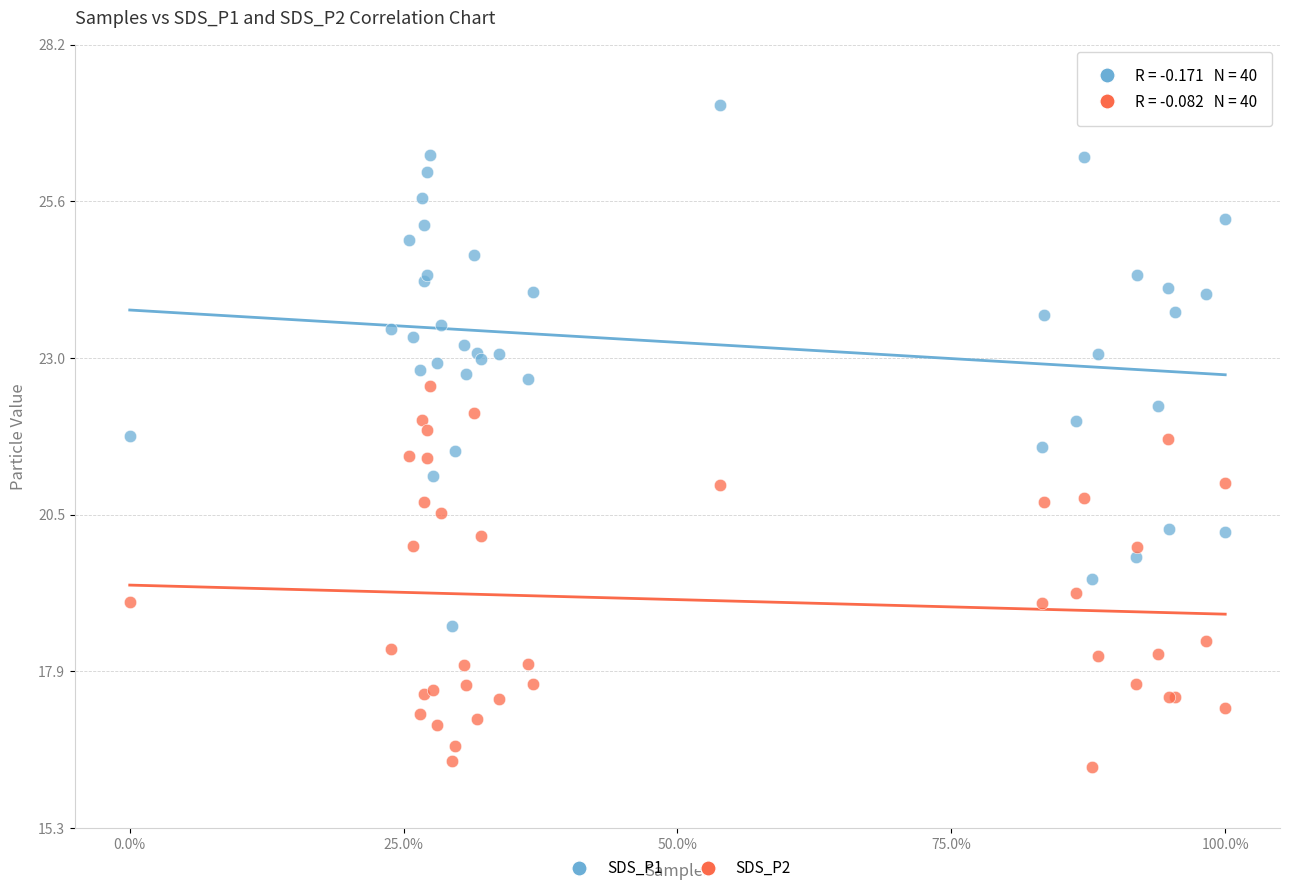

Which series reaches the minimum Y coordinate?

SDS_P2